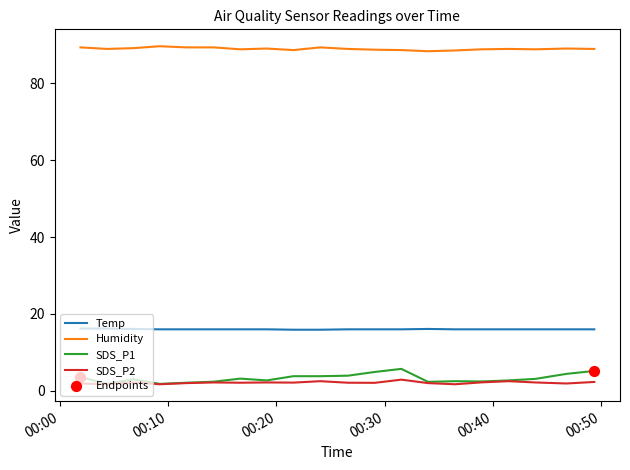

Which series has the largest range (max minus min)?

SDS_P1